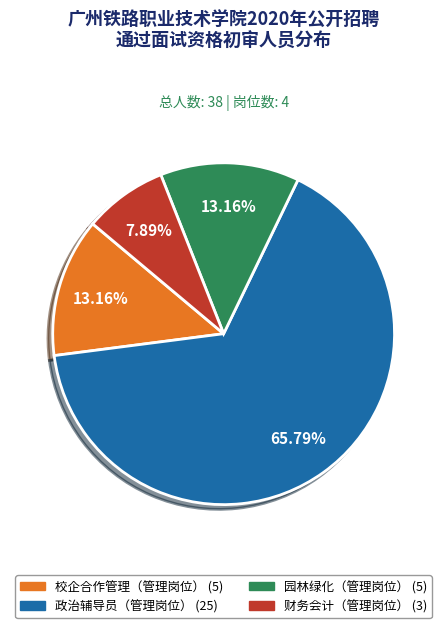

Between 政治辅导员（管理岗位） and 园林绿化（管理岗位）, which is larger?

政治辅导员（管理岗位）